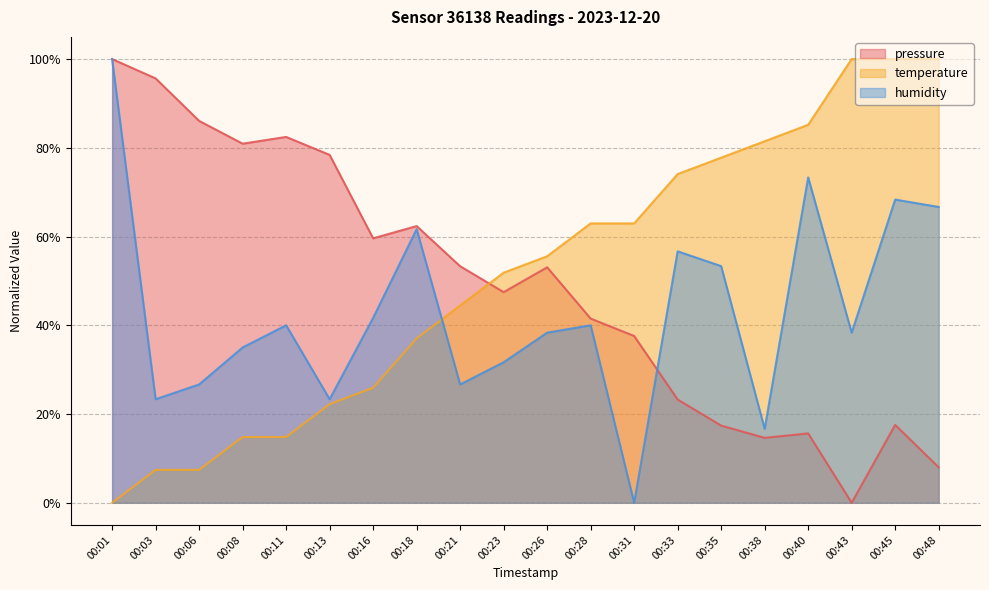

The humidity series shows 59.0 at 00:28. True or false?

False